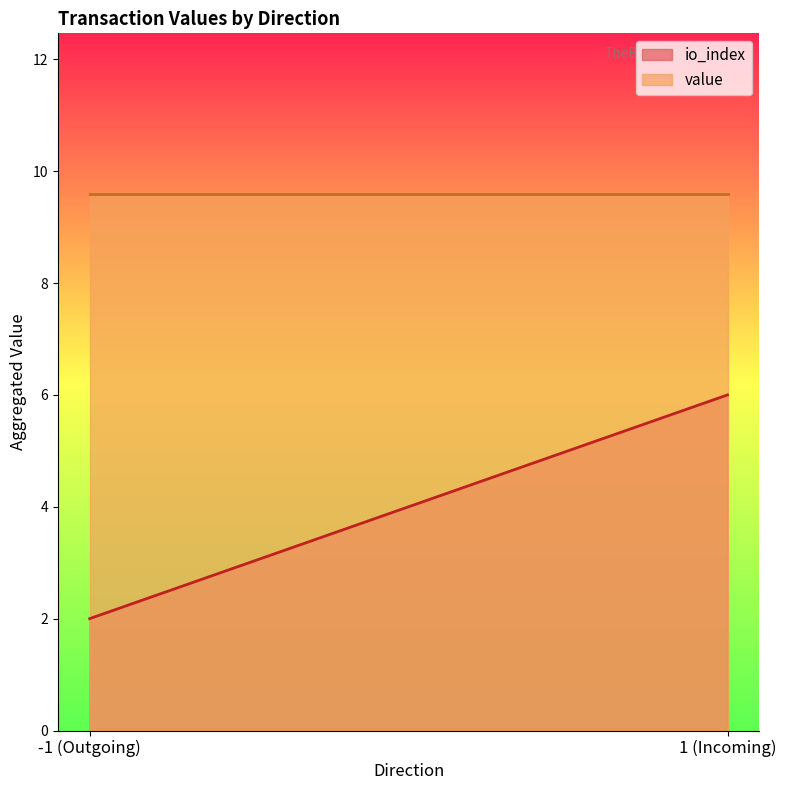

What is the maximum value shown in the chart?

9.6